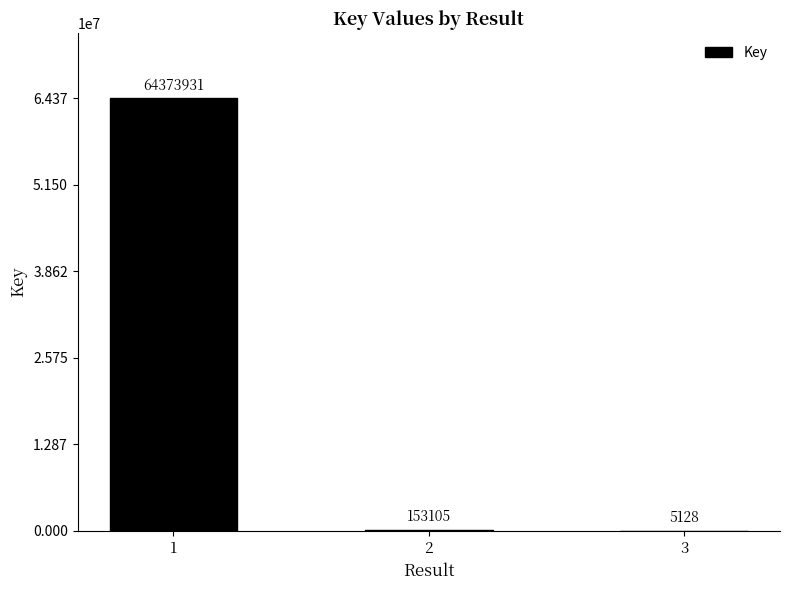

What is the change in value from 1 to 3?

-64368803